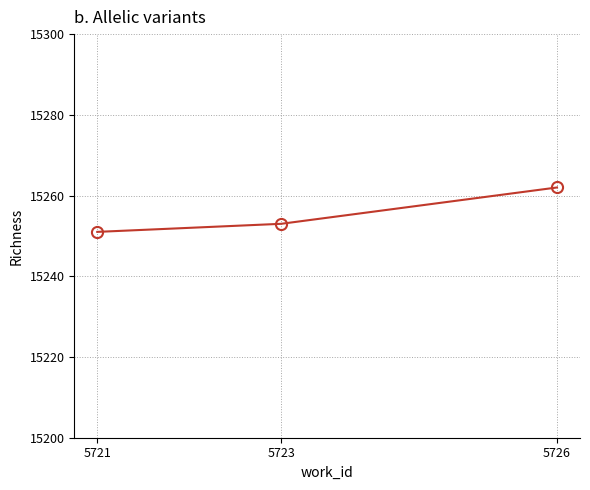

How many lines are shown in the chart?

1